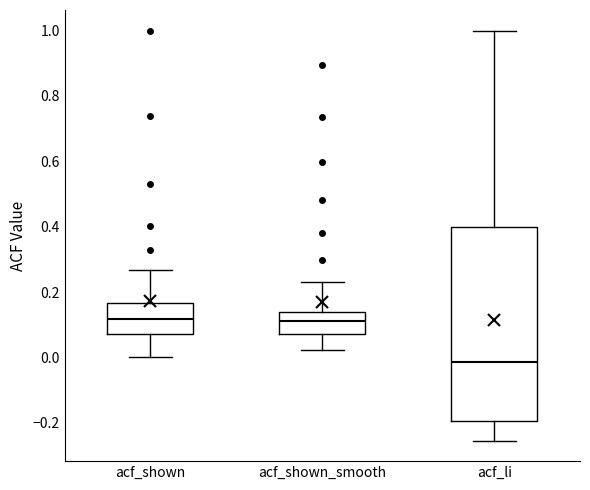

Where does the median line of the box for acf_li sit on the y-axis? The values are not printed on the chart, so give them approximately, as read against the axis.

-0.02